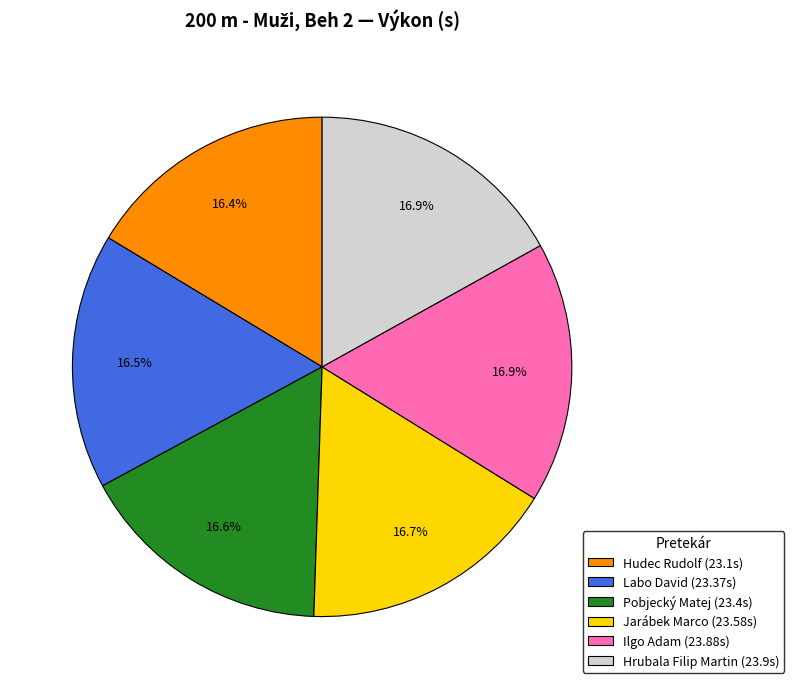

Does Pobjecký Matej (23.4s) account for over 50% of the chart?

No